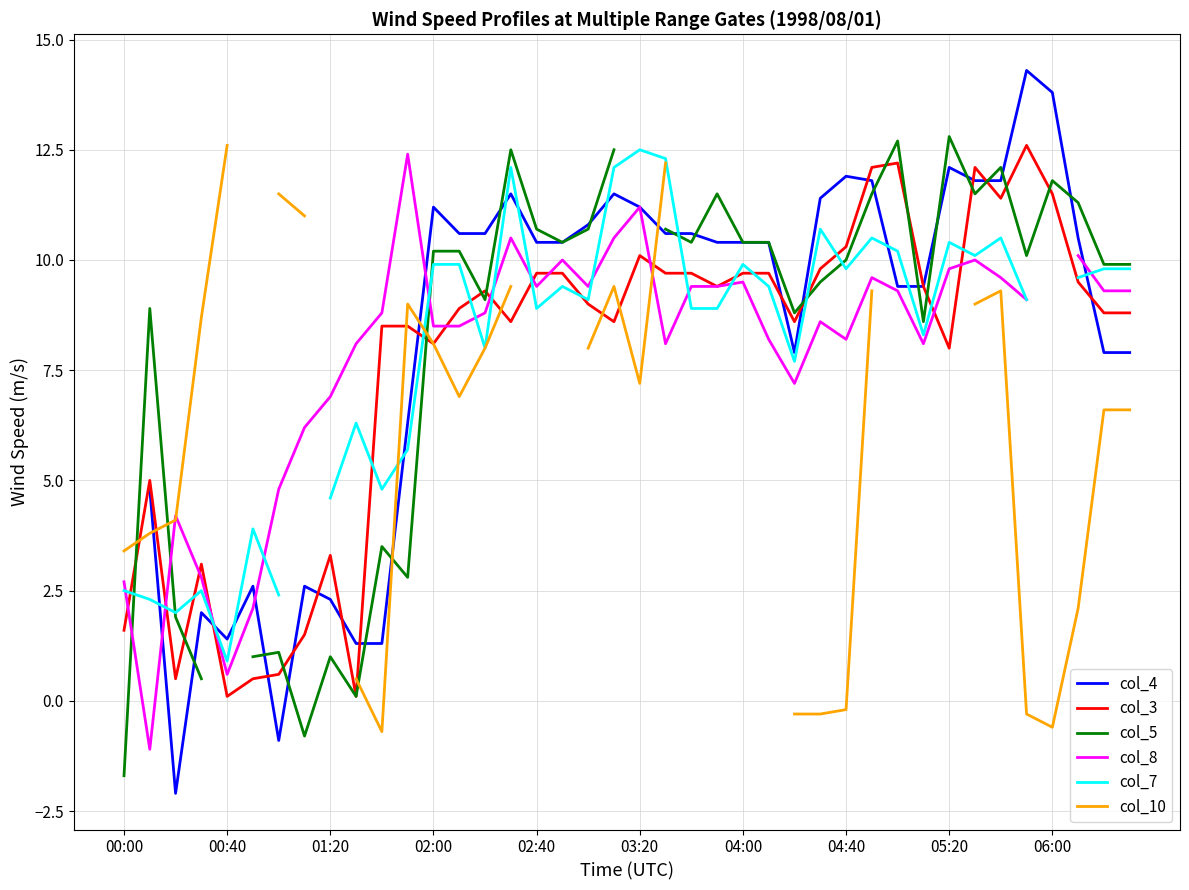

At which category does the chart reach its peak across all series?

35